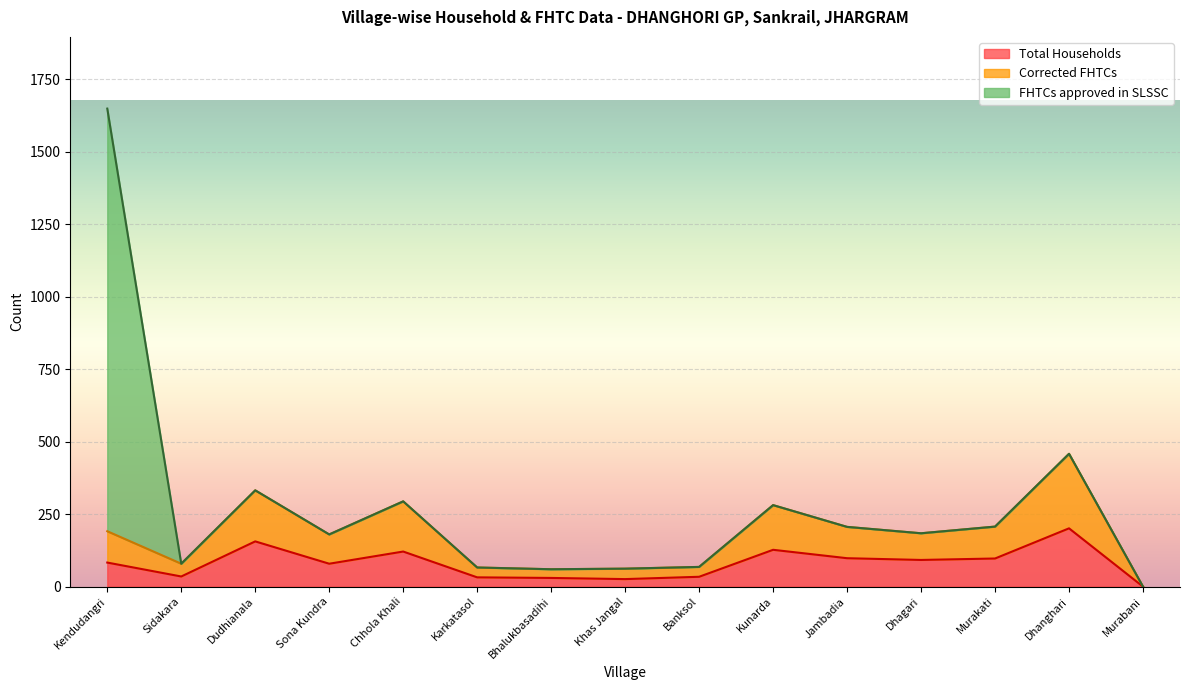

The Total Households series shows 186 at Kunarda. True or false?

False